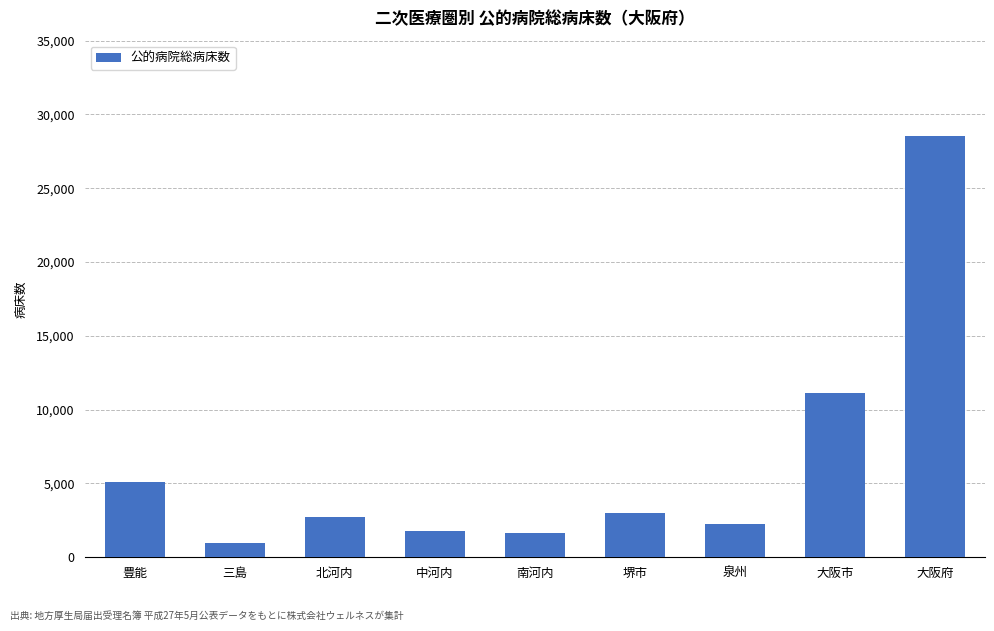

Is it true that the value at 中河内 is 1772?

True